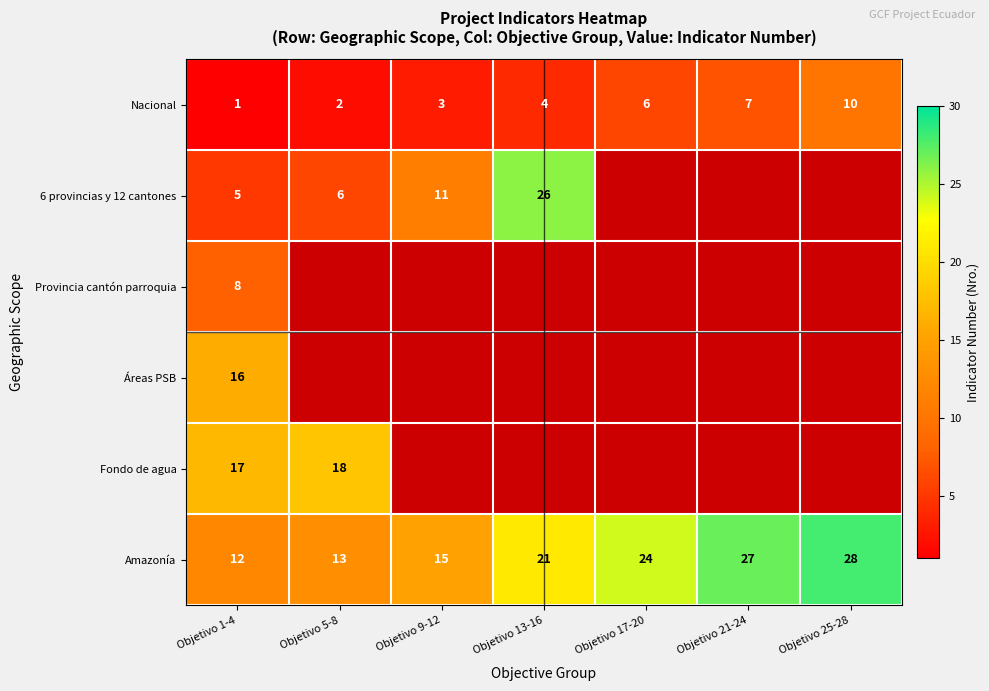

Which has a higher value, Objetivo 9-12 or Objetivo 21-24?

Objetivo 21-24